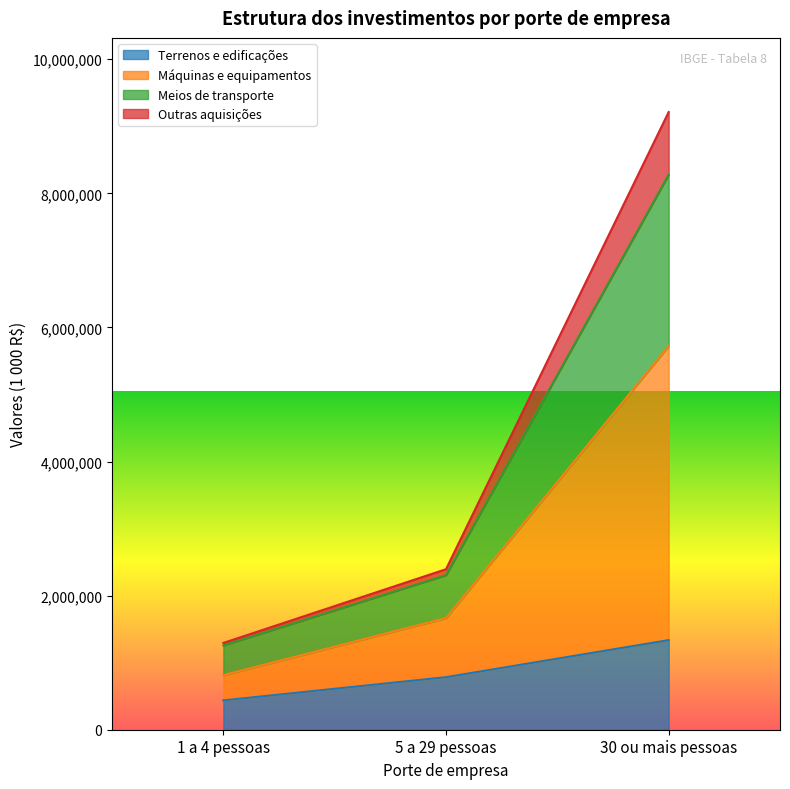

Count the number of data series in this chart.

4